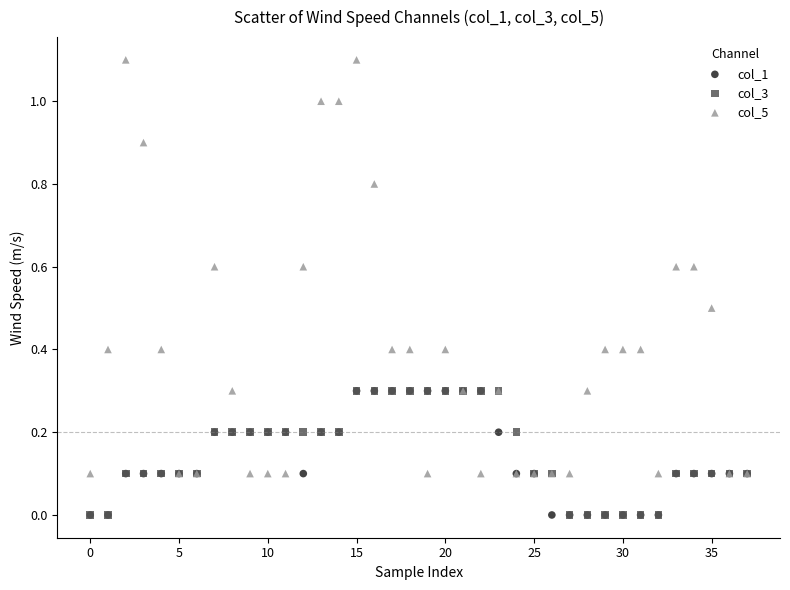

Which series contains the highest Y value?

col_5